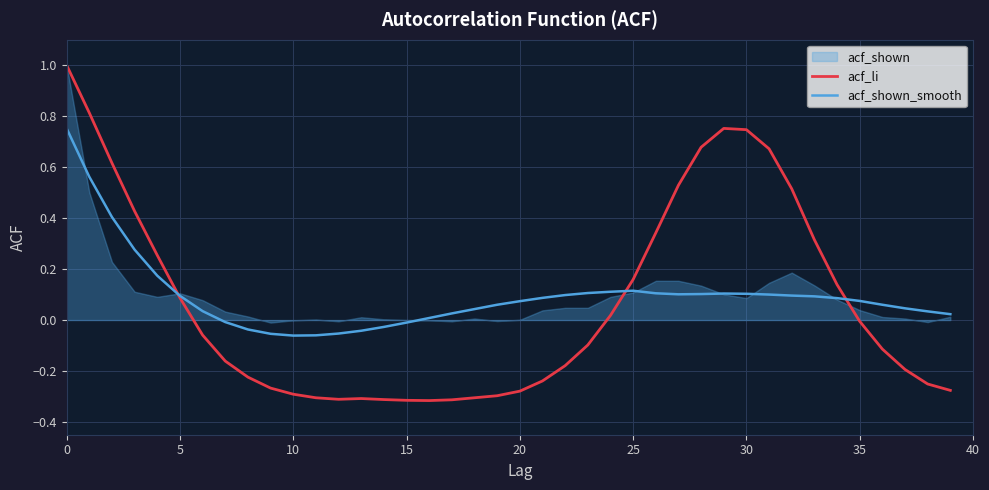

How many values in the acf_shown_smooth series exceed 0?

31